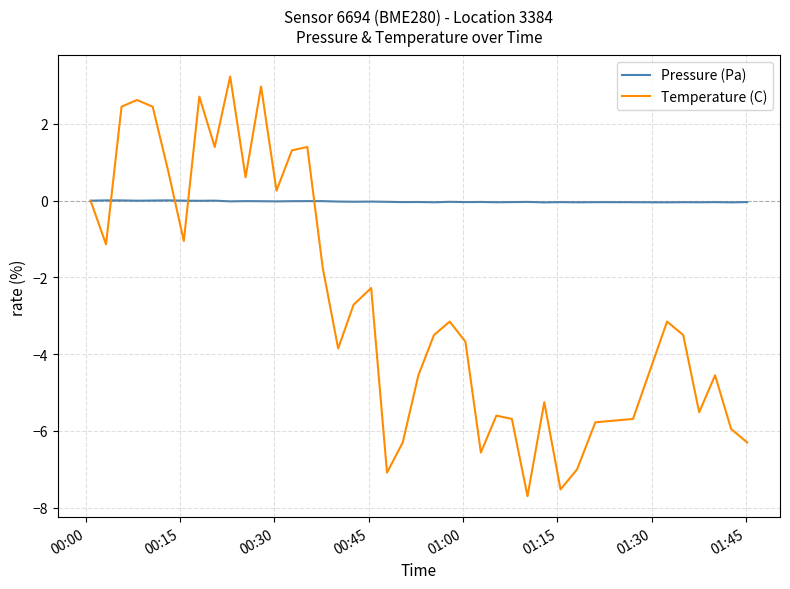

What is the highest value of the Temperature (C) series?

3.2